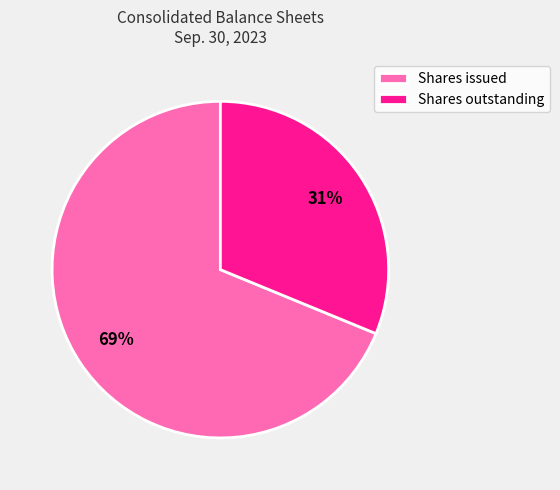

Which has a higher value, Shares outstanding or Shares issued?

Shares issued